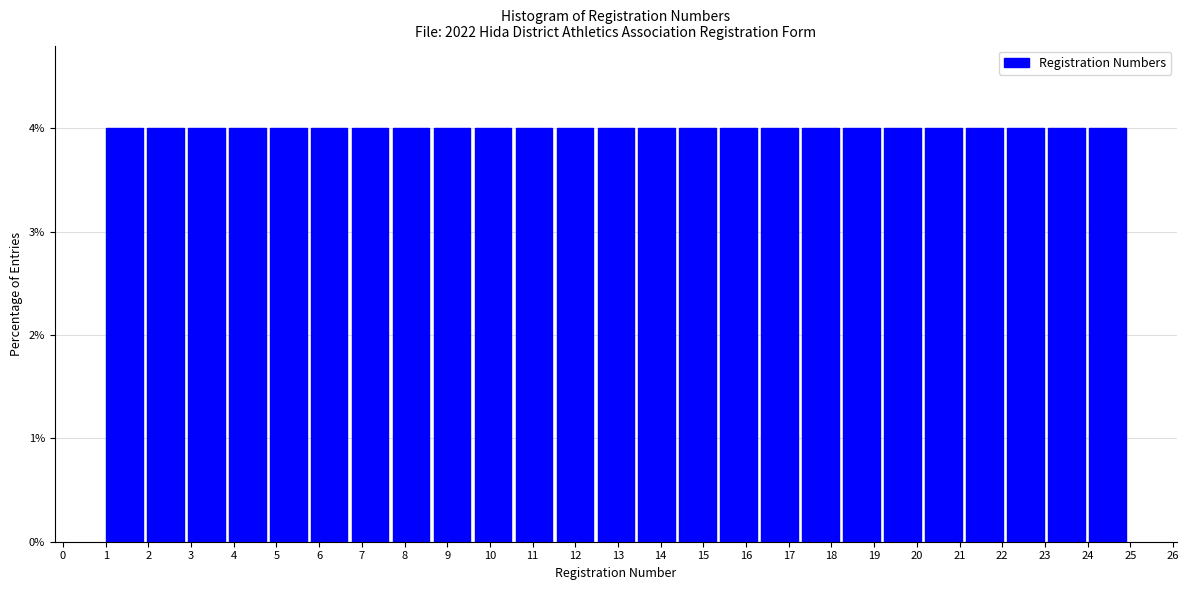

What is the height of the bar covering 23.08 to 24.04 on the x-axis? Neither the bar edges nor the heights are printed on the chart, so give them approximately, as read against the axes.

4